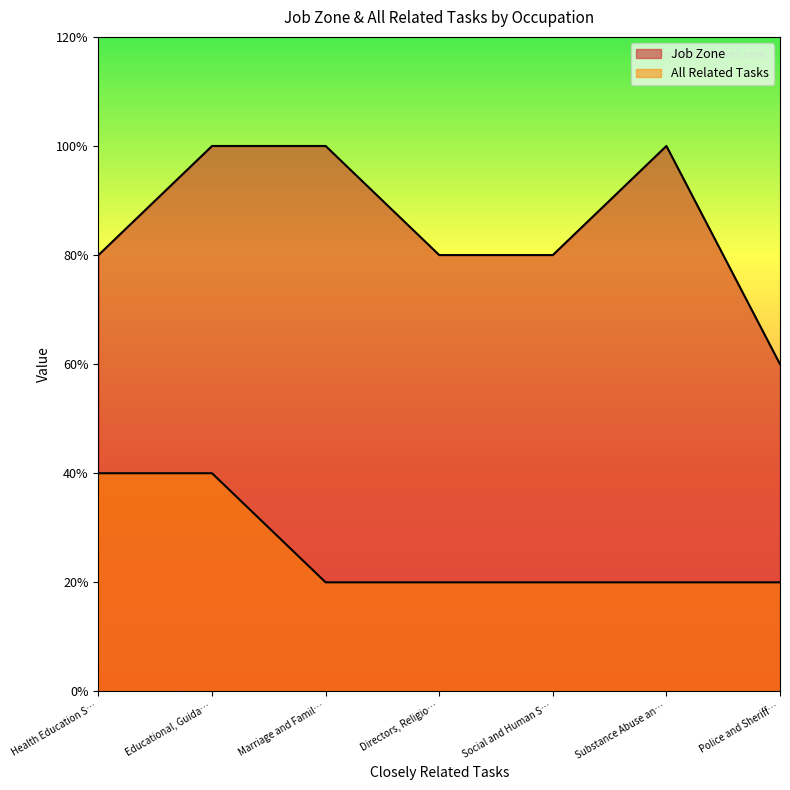

At which category is the sum across all series the highest?

Educational, Guida…